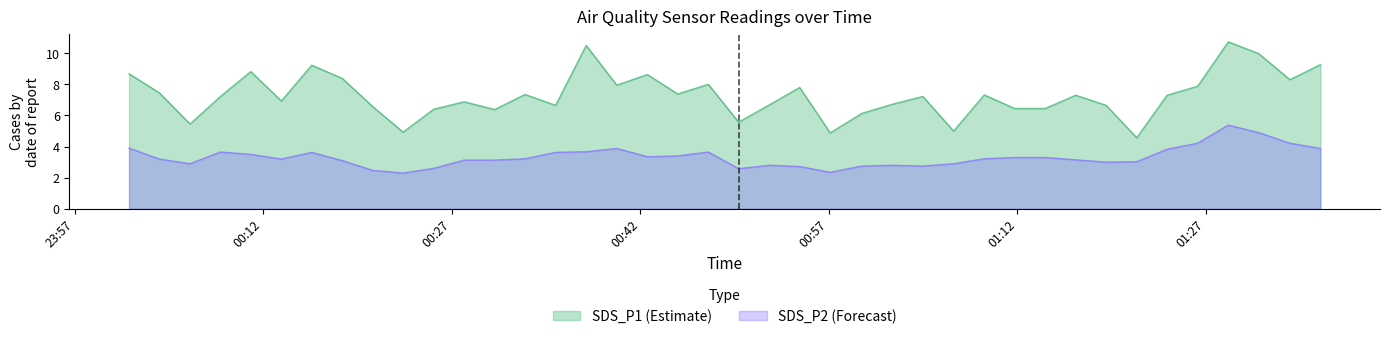

Rank the series by their maximum value, from lowest to highest.

SDS_P2 (Forecast), SDS_P1 (Estimate)